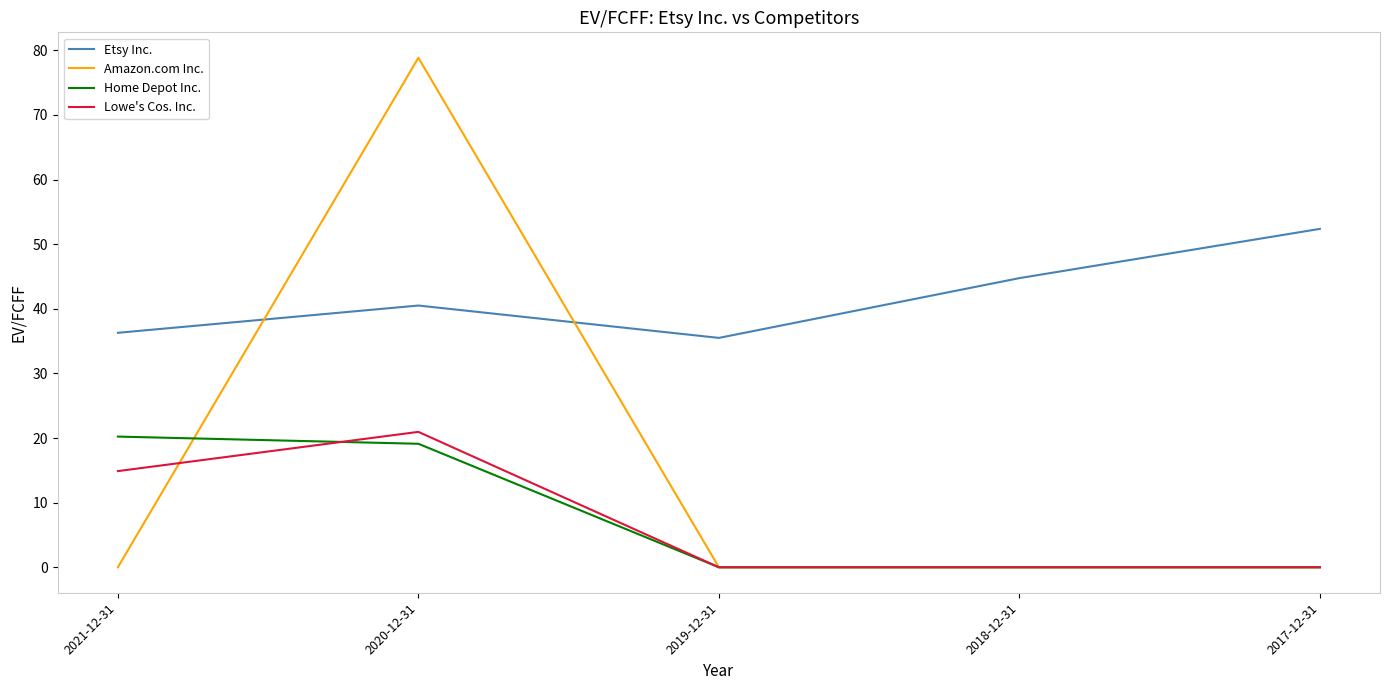

At which category is the sum across all series the highest?

2020-12-31